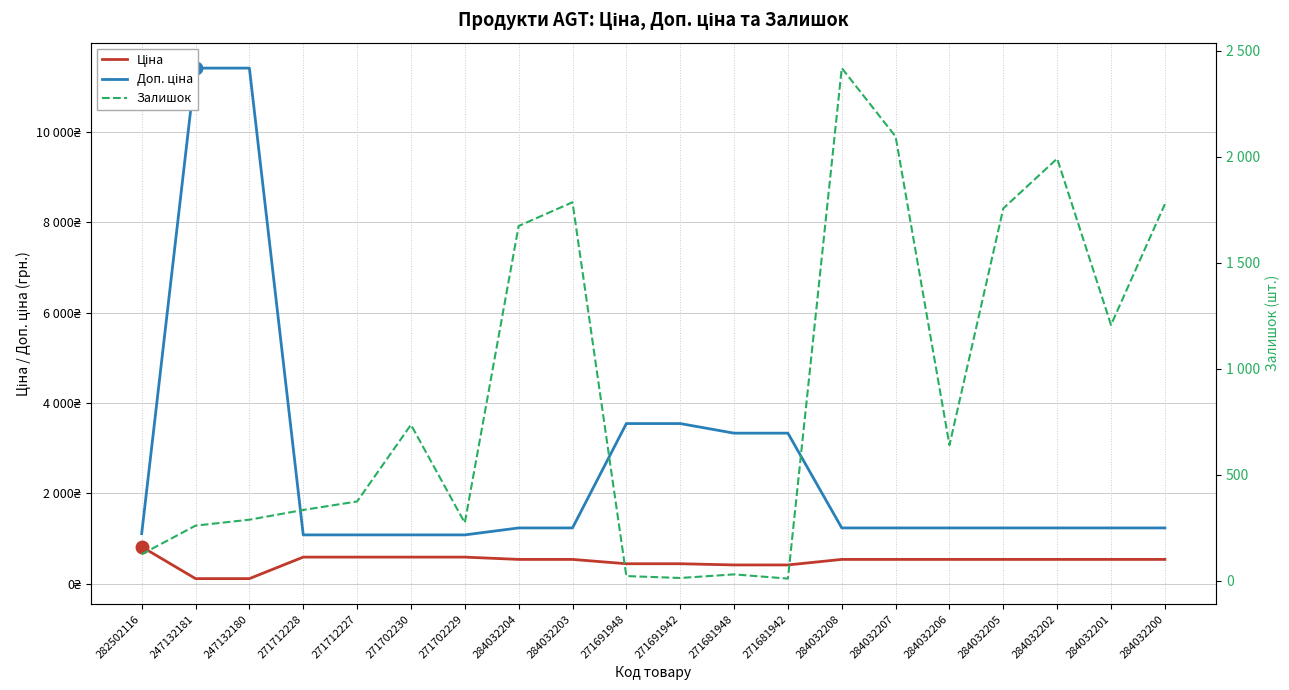

Reading left to right, what are all the values shown in this chart?

Ціна: 818.5	114.1	114.1	589.9	589.9	589.9	589.9	539.0	539.0	443.1	443.1	416.6	416.6	539.0	539.0	539.0	539.0	539.0	539.0	539.0
Доп. ціна: 1109.2	11410.0	11410.0	1081.7	1081.7	1081.7	1081.7	1235.4	1235.4	3545.0	3545.0	3332.5	3332.5	1235.4	1235.4	1235.4	1235.4	1235.4	1235.4	1235.4
Залишок: 125.0	260.0	288.0	334.0	374.0	736.0	273.0	1674.0	1786.0	22.0	13.0	30.0	10.0	2419.0	2096.0	640.0	1757.0	1992.0	1207.0	1777.0